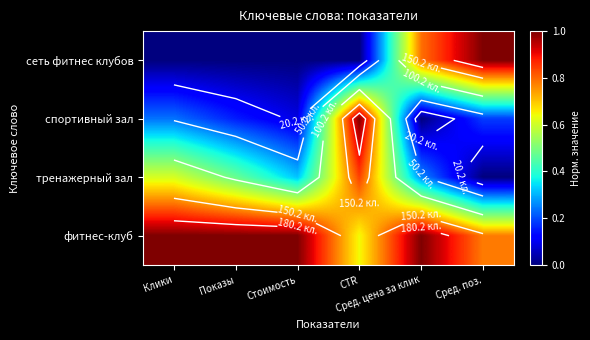

At Показы, list the series in order from smallest to largest.

сеть фитнес клубов, спортивный зал, тренажерный зал, фитнес-клуб